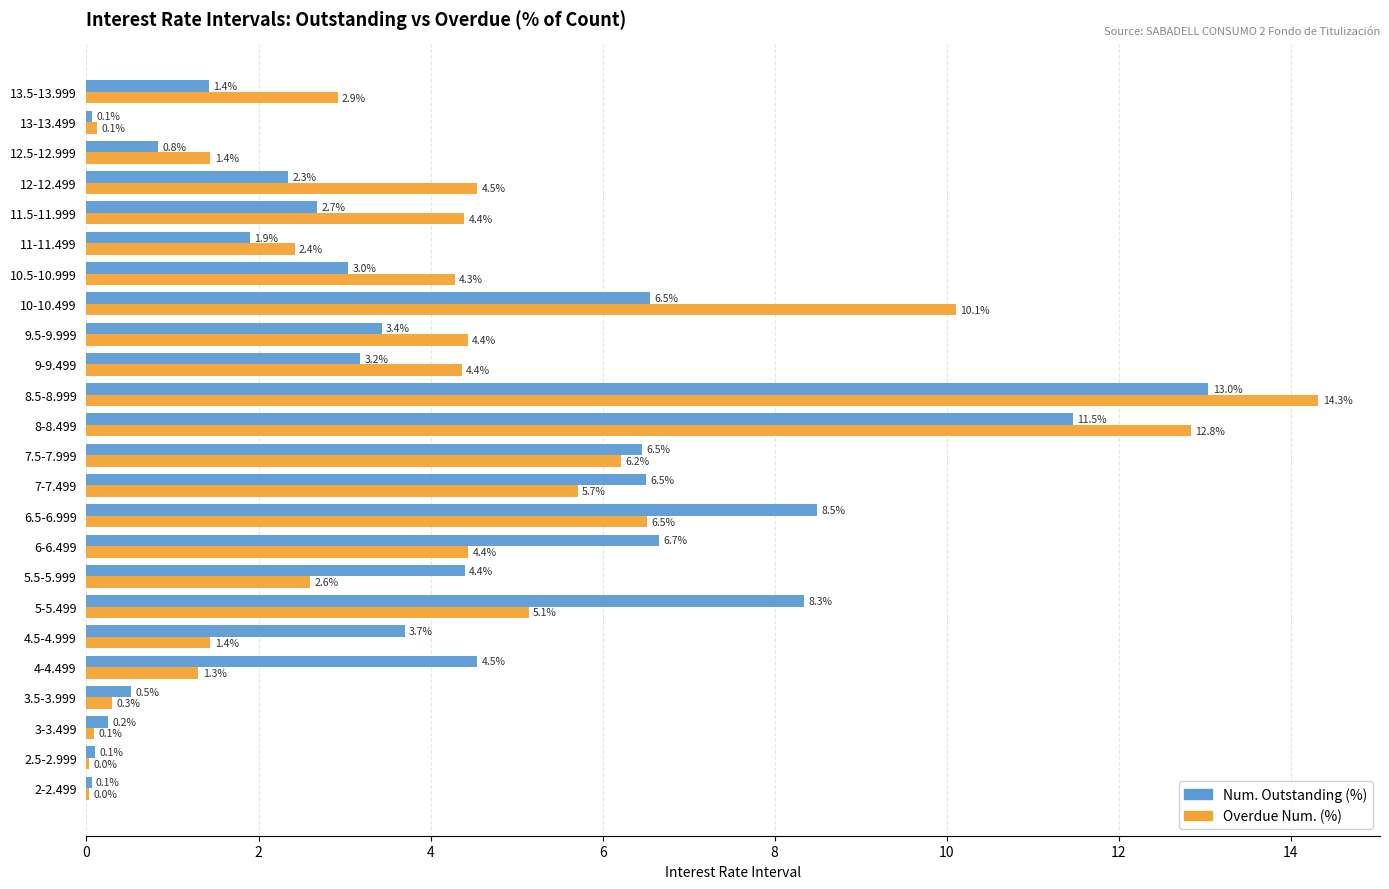

At which category is the sum across all series the highest?

8.5-8.999